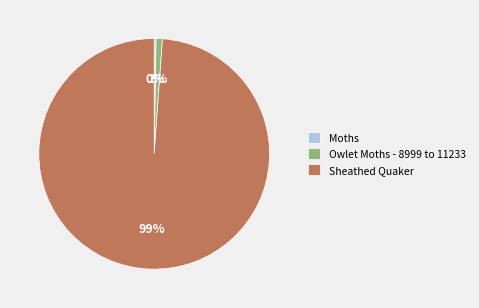

True or false: Sheathed Quaker accounts for 89% of the total.

False